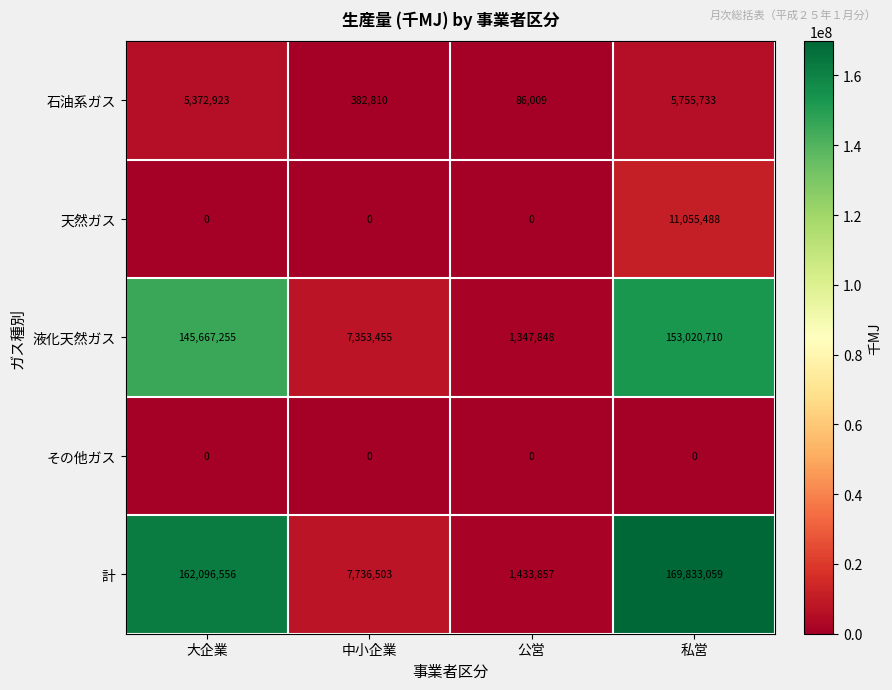

Which series has the largest range (max minus min)?

計